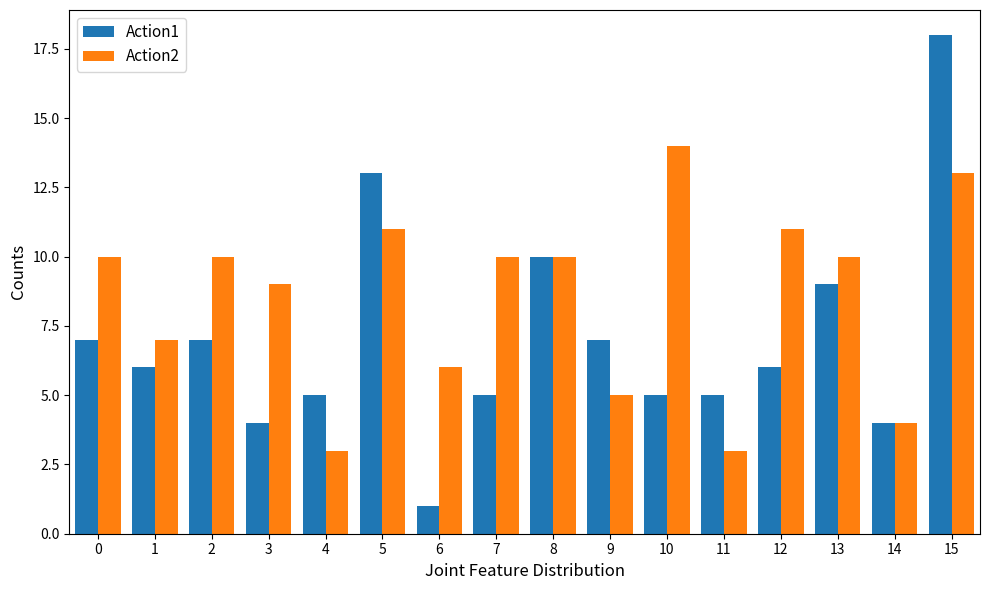

What is the difference between the Action1 values at 11 and 3?

1